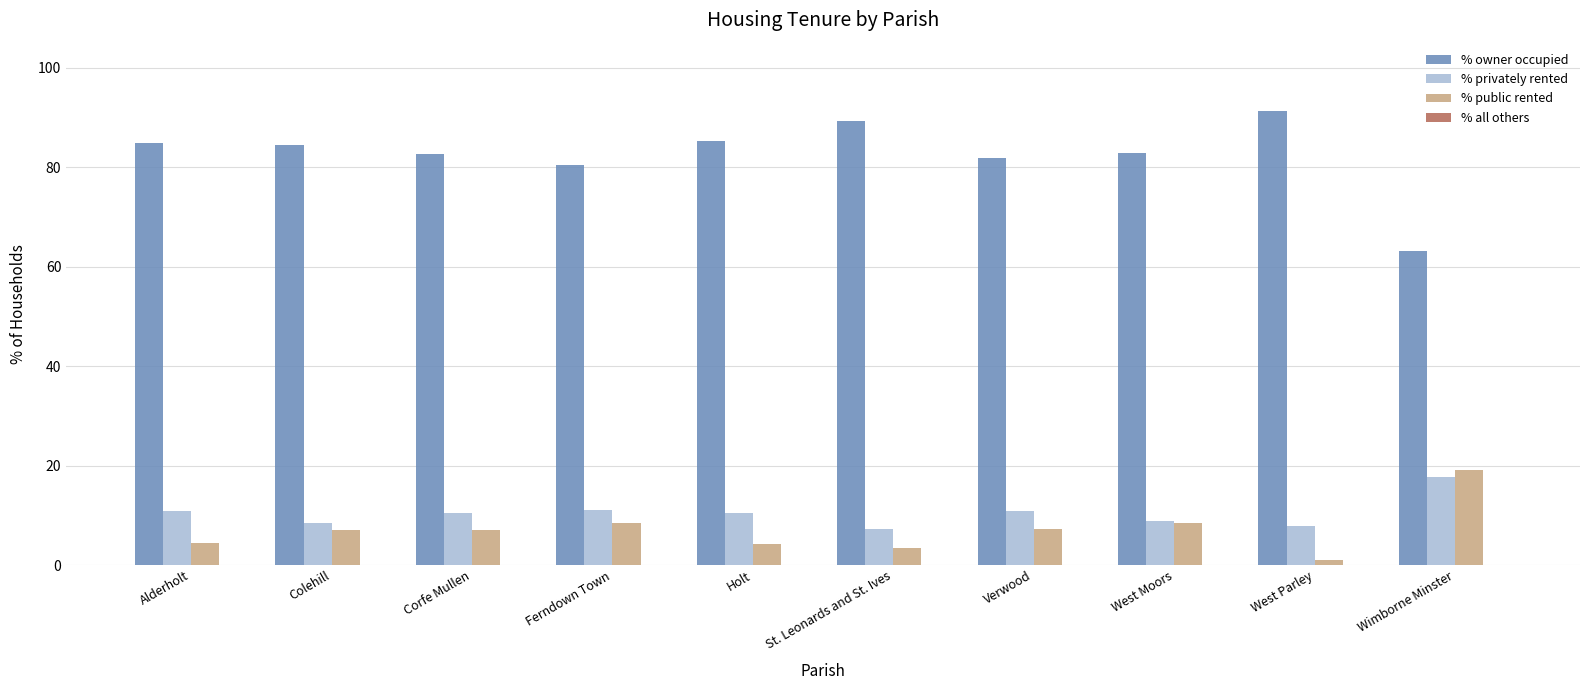

Where is % public rented nearest to the value 10?

Ferndown Town